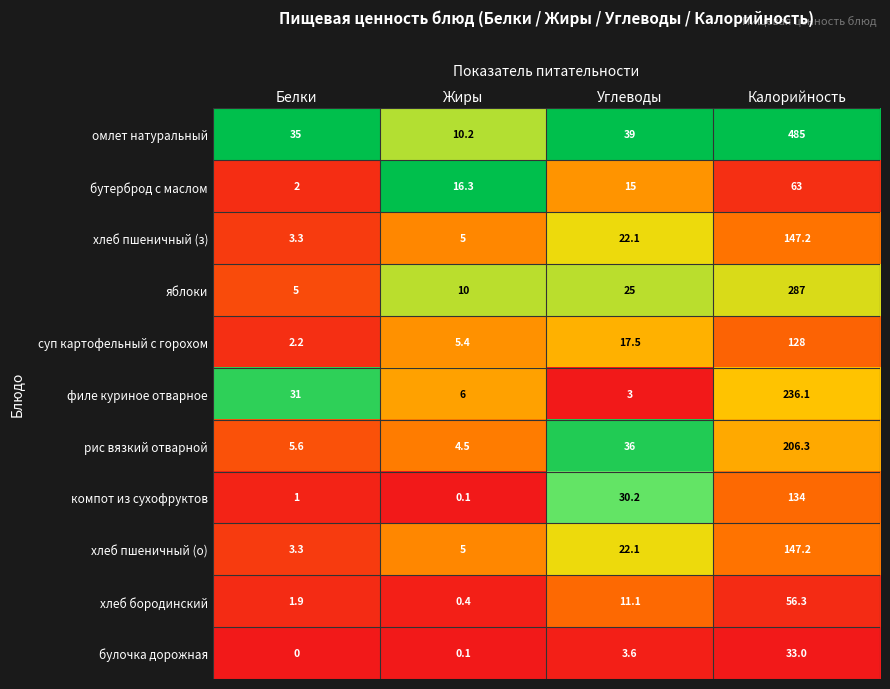

What is the greatest value displayed?

485.0